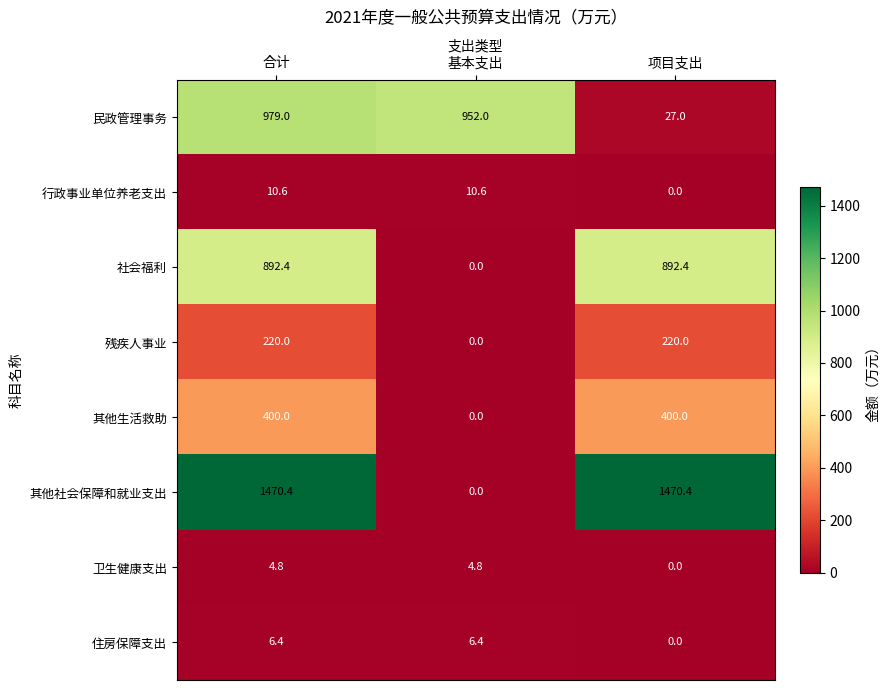

Which series has the largest total across all categories?

其他社会保障和就业支出